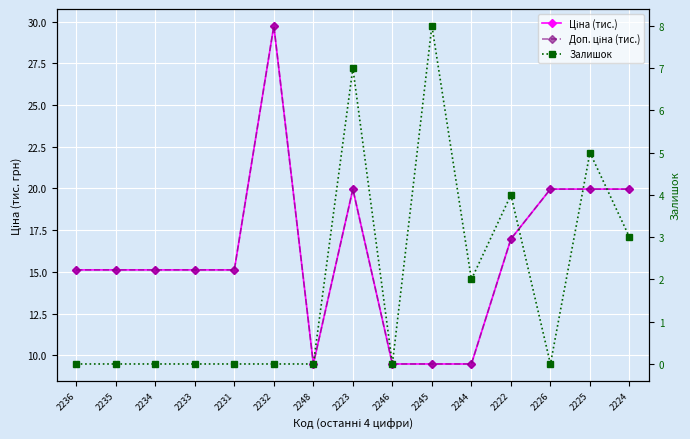

What is the difference between the second highest and second lowest values in the Залишок series?

7.0